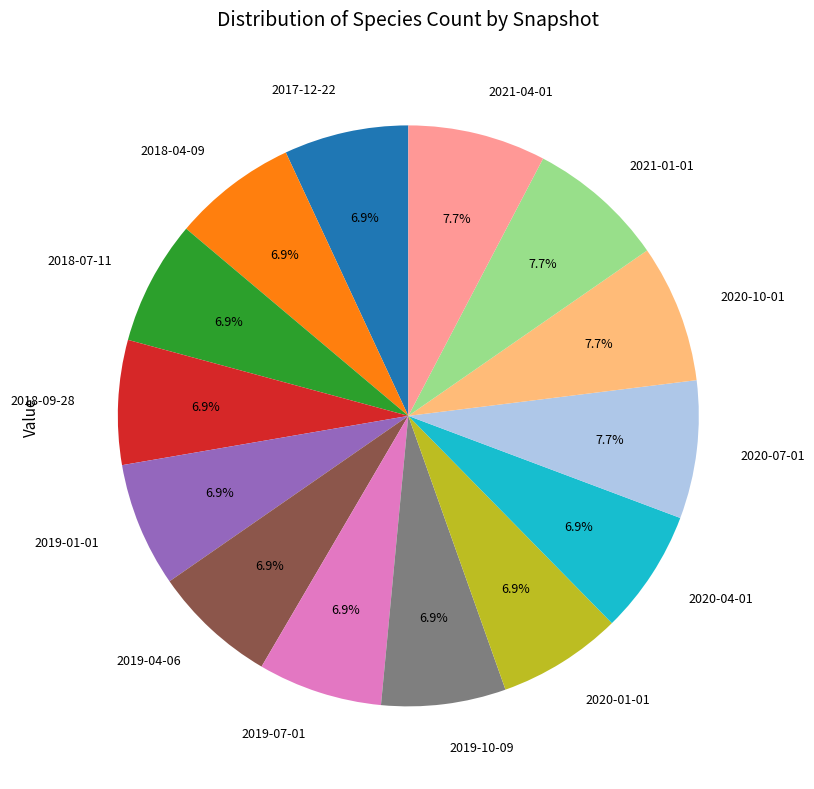

Which has a higher value, 2020-07-01 or 2018-07-11?

2020-07-01